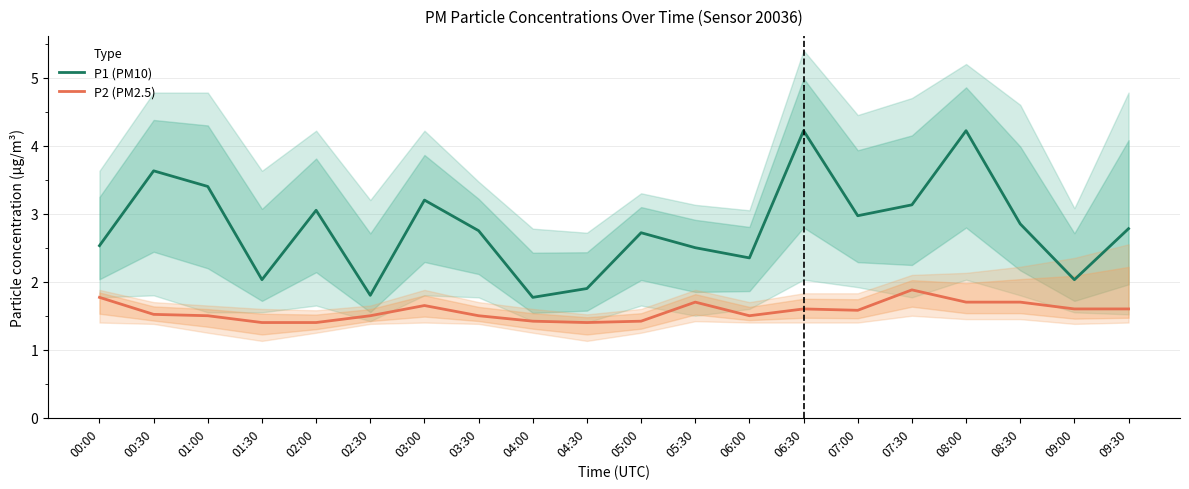

What is the highest value of the P1 (PM10) series?

4.2